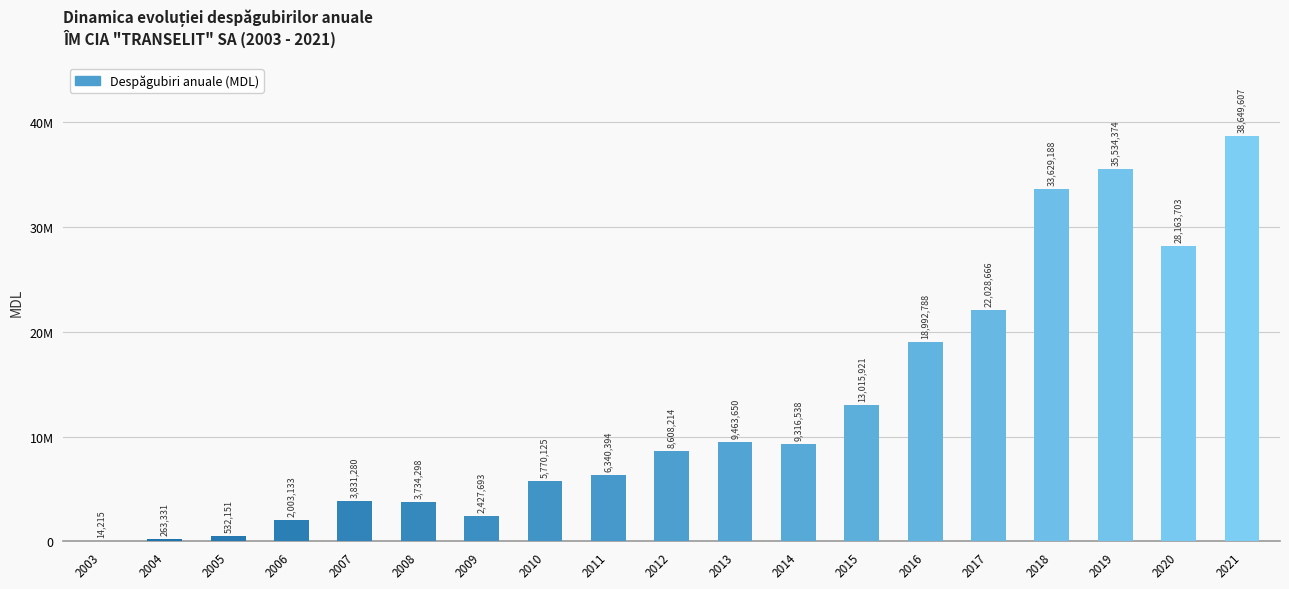

Reading left to right, what are all the values shown in this chart?

14215	263331	532151	2003133	3831280	3734298	2427693	5770125	6340394	8608214	9463650	9316538	13015921	18992788	22028666	33629188	35534374	28163703	38649607